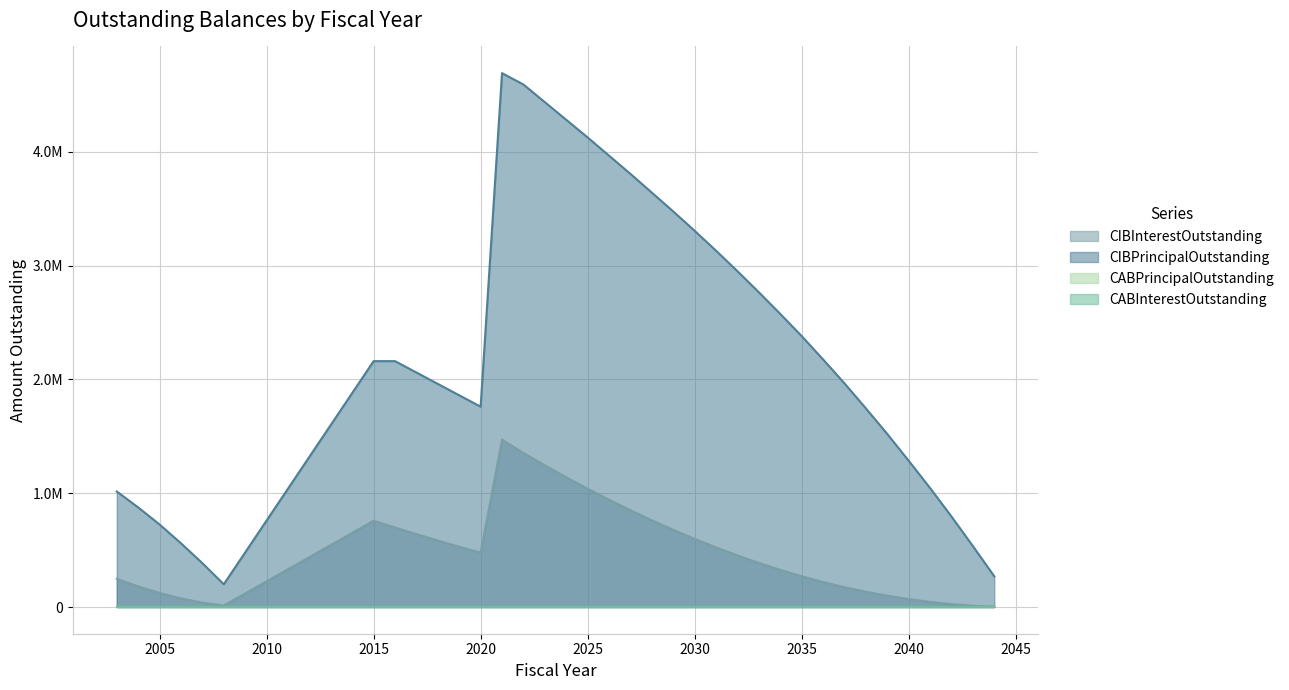

Where does the CIBInterestOutstanding series first go above 453662?

2015